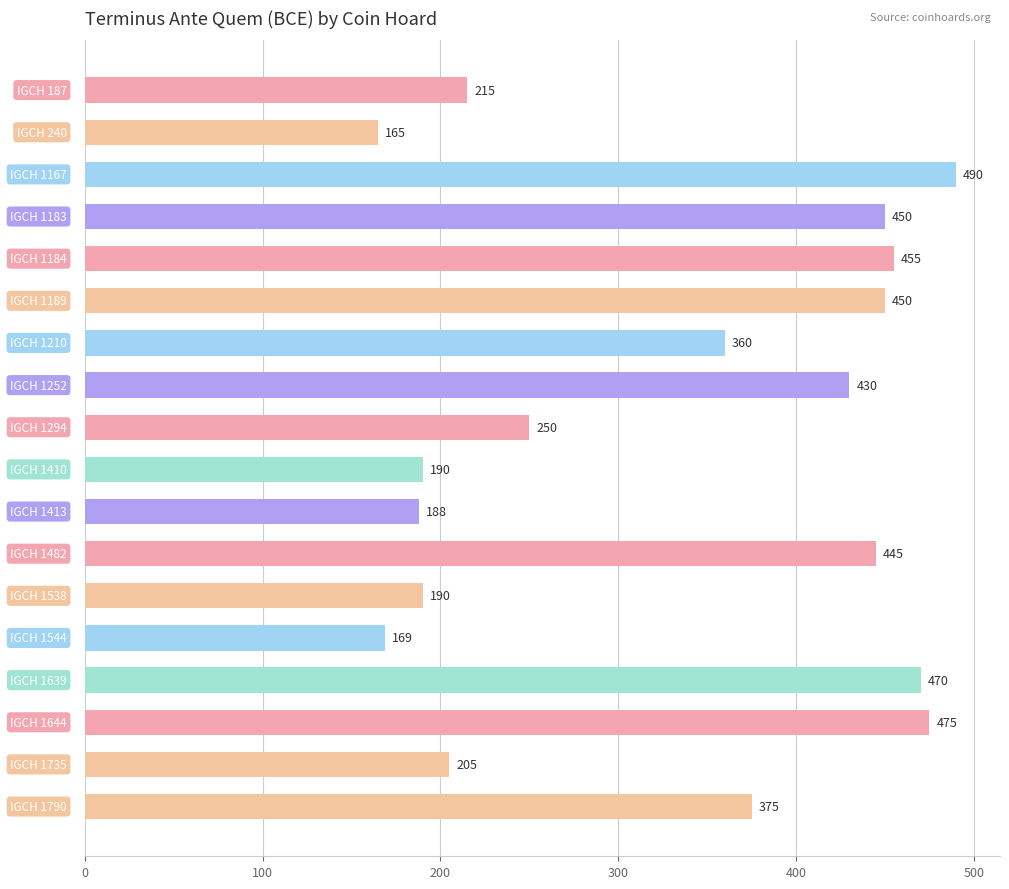

What is the greatest value displayed?

490